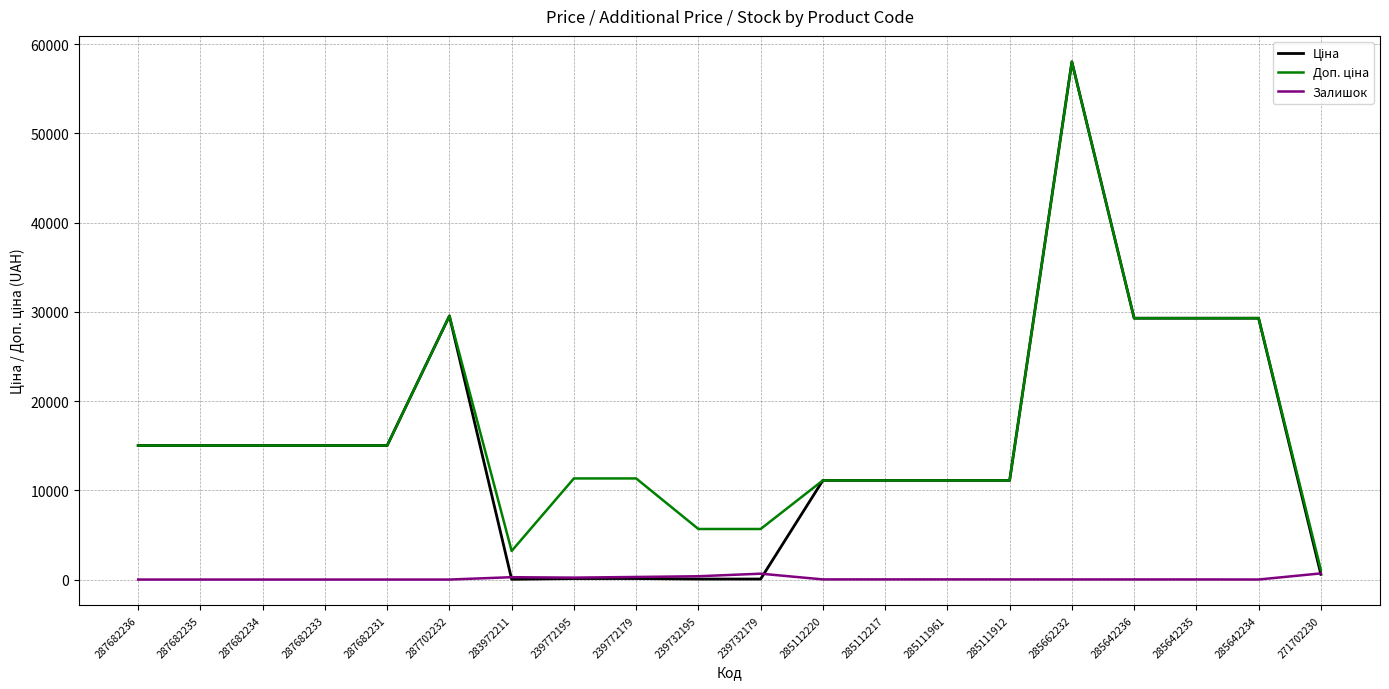

What position from the right is 285642236?

4